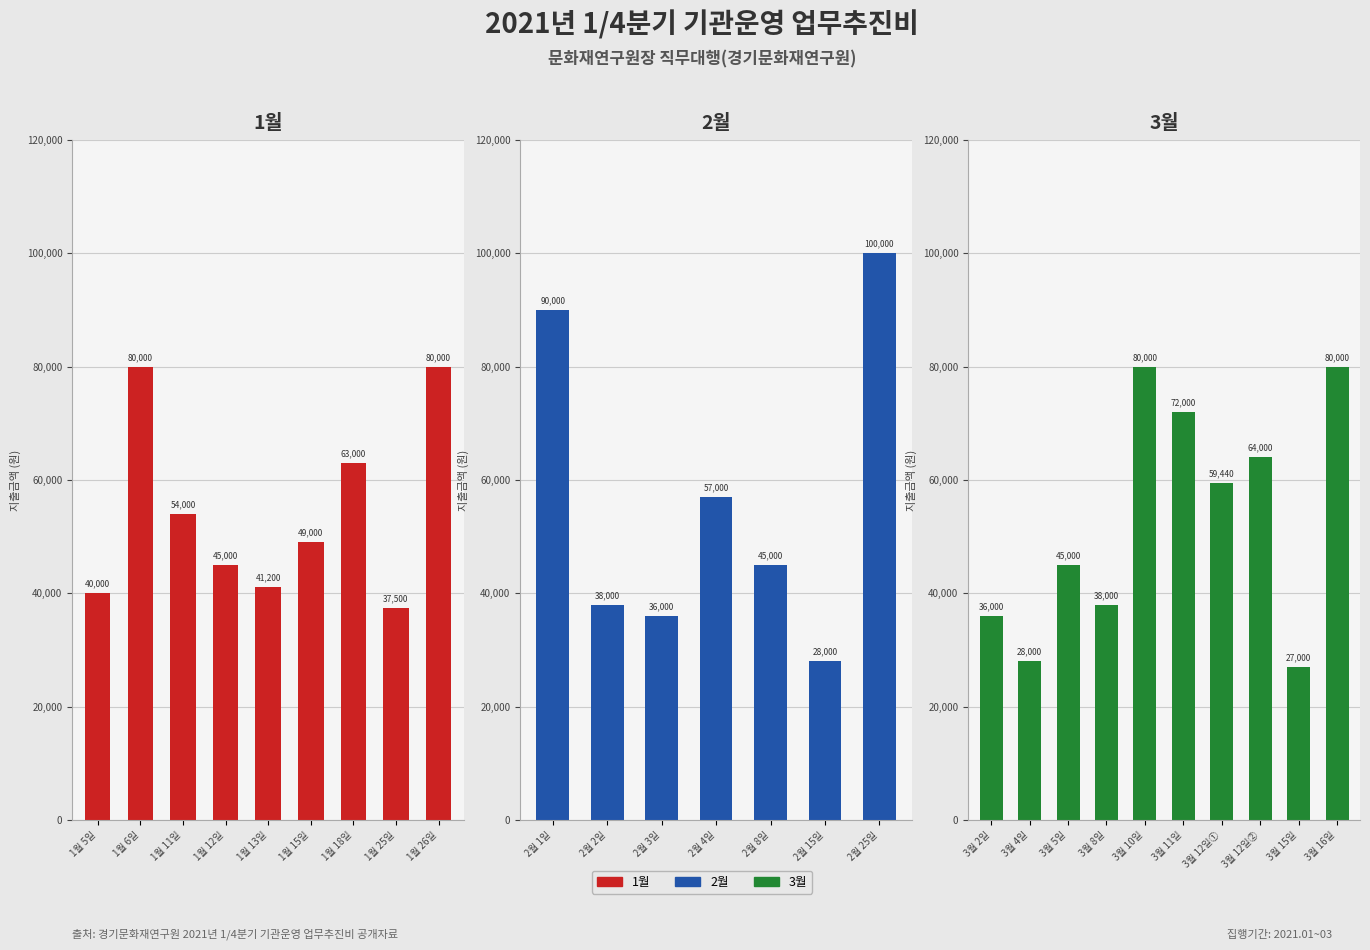

Approximately how many times larger is the value at 1월 18일 compared to 1월 11일?

1.2